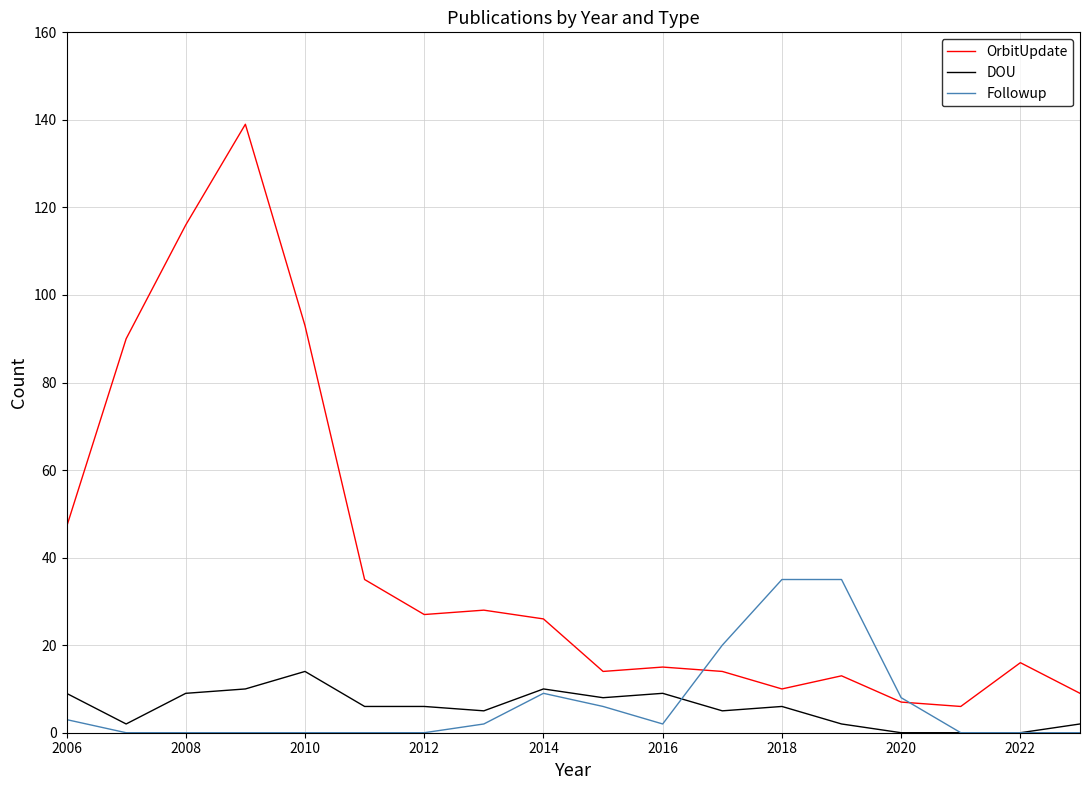

List the series in order of their peak value, highest first.

OrbitUpdate, Followup, DOU